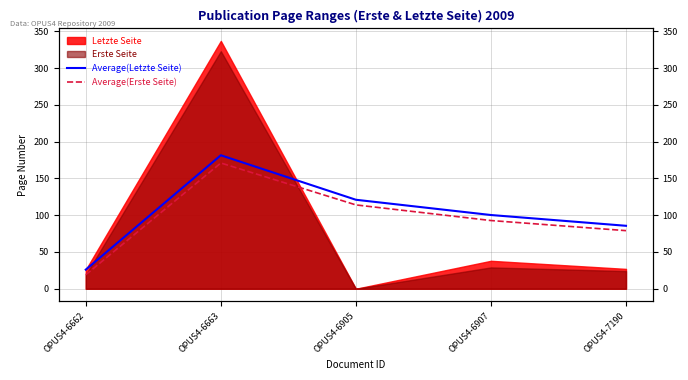

What is the spread (max minus min) of values at OPUS4-6907?

7.5